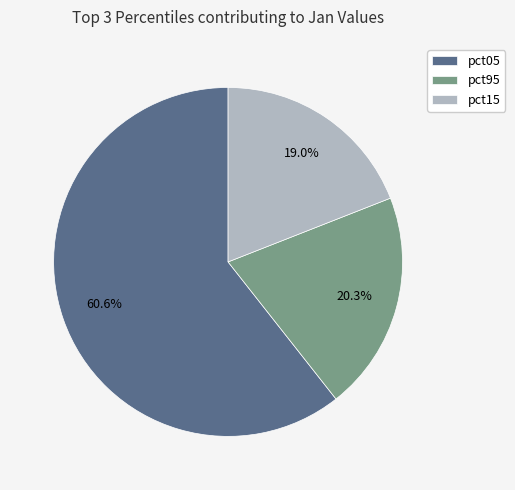

To the nearest percent, what is the average slice percentage?

33%